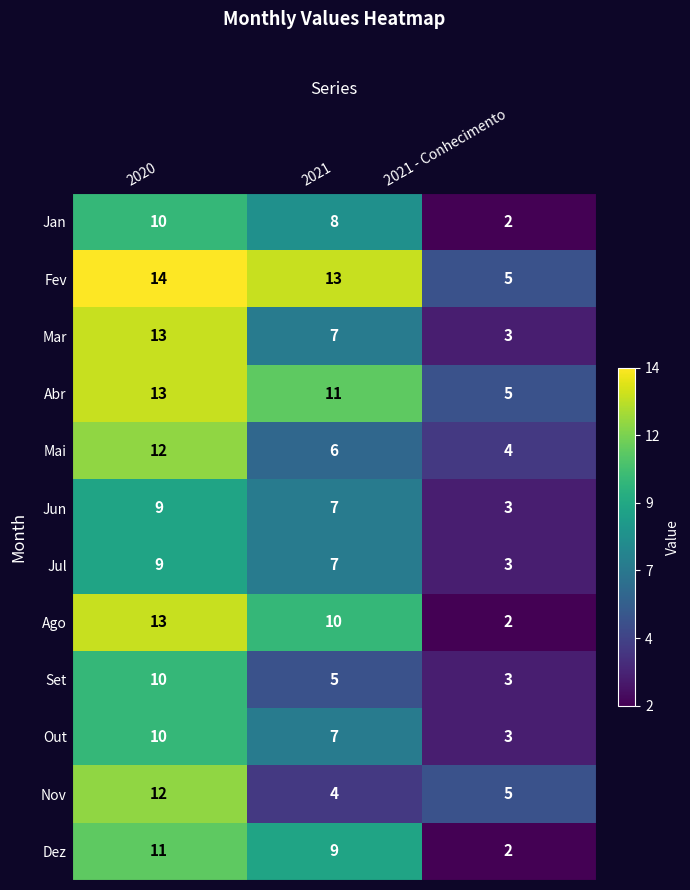

Is it true that Fev equals 3 at 2021 - Conhecimento?

False